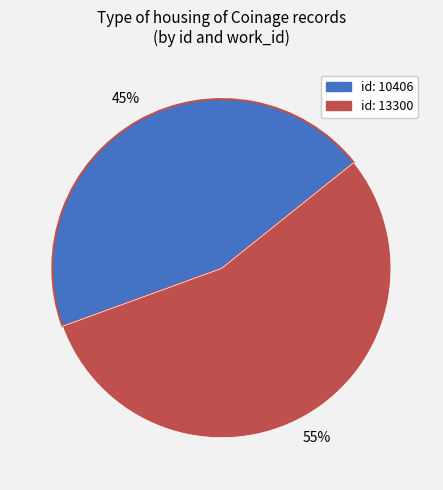

To the nearest percent, what is the difference between the largest and smallest slice percentages?

10%